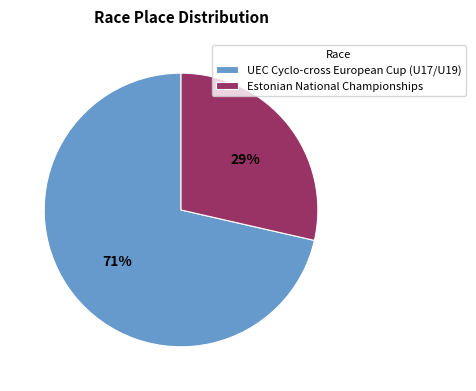

Is there a majority slice in this chart?

Yes